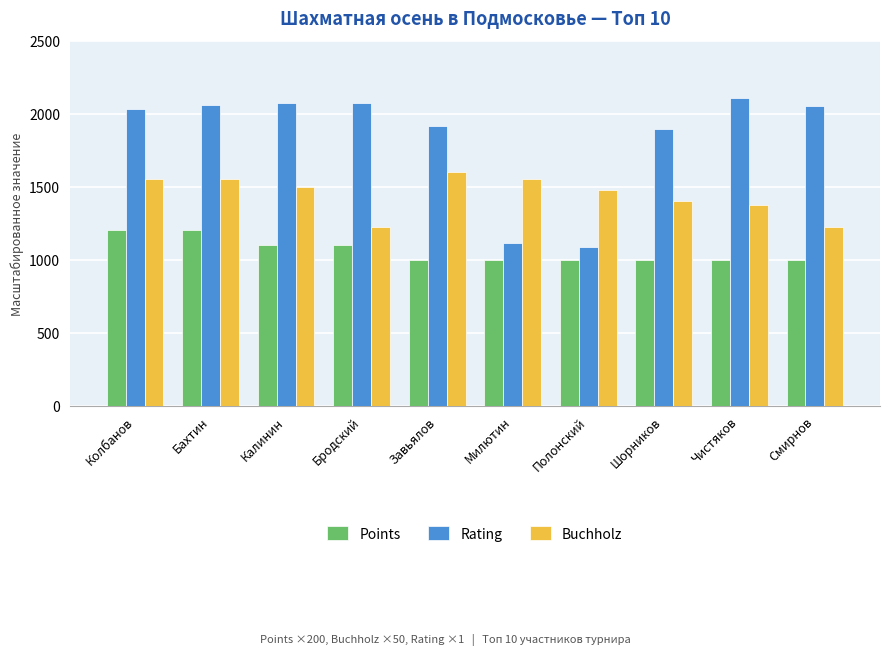

Are the bars horizontal?

No